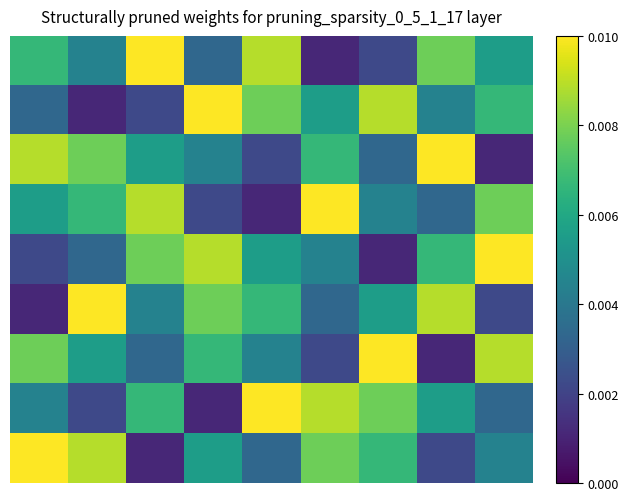

How many categories are shown in the chart?

9